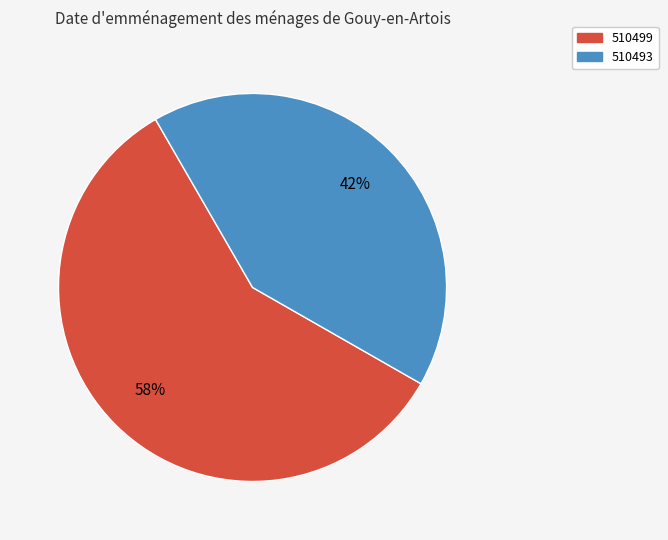

What is the majority slice?

510499